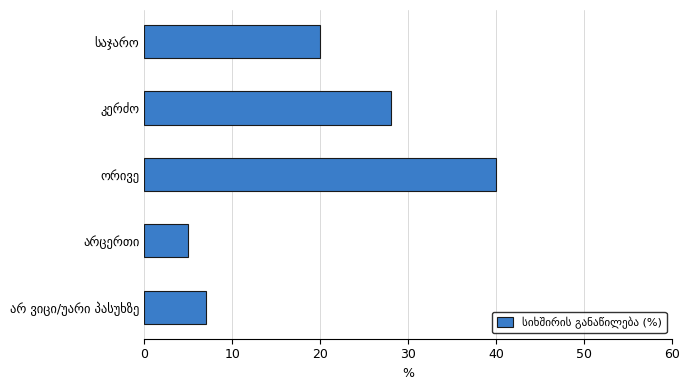

Reading top to bottom, transcribe all the data shown in this chart.

20	28	40	5	7